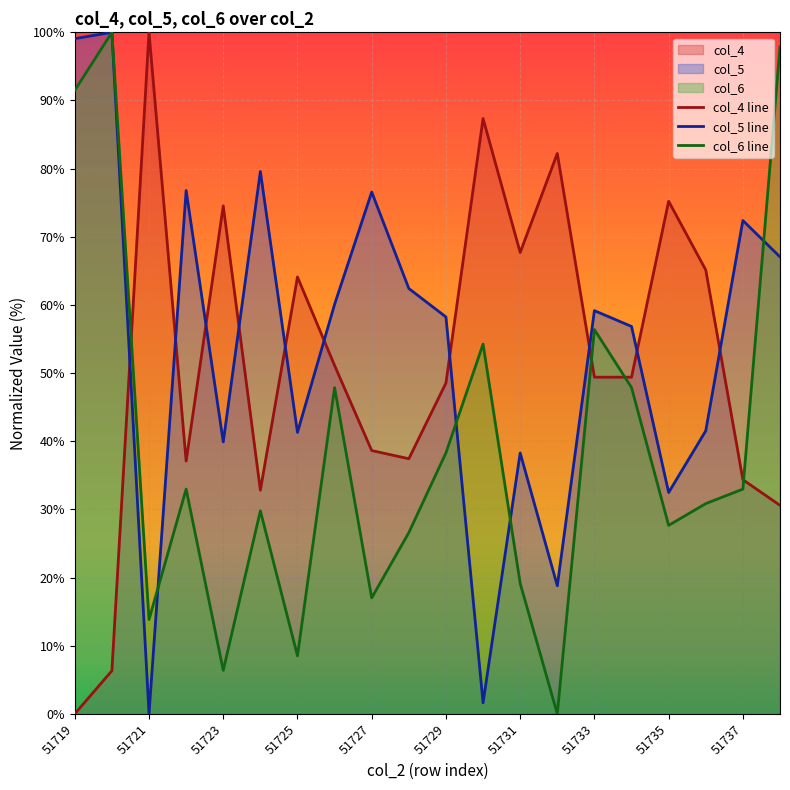

At which category does col_4 reach its first local peak?

51721